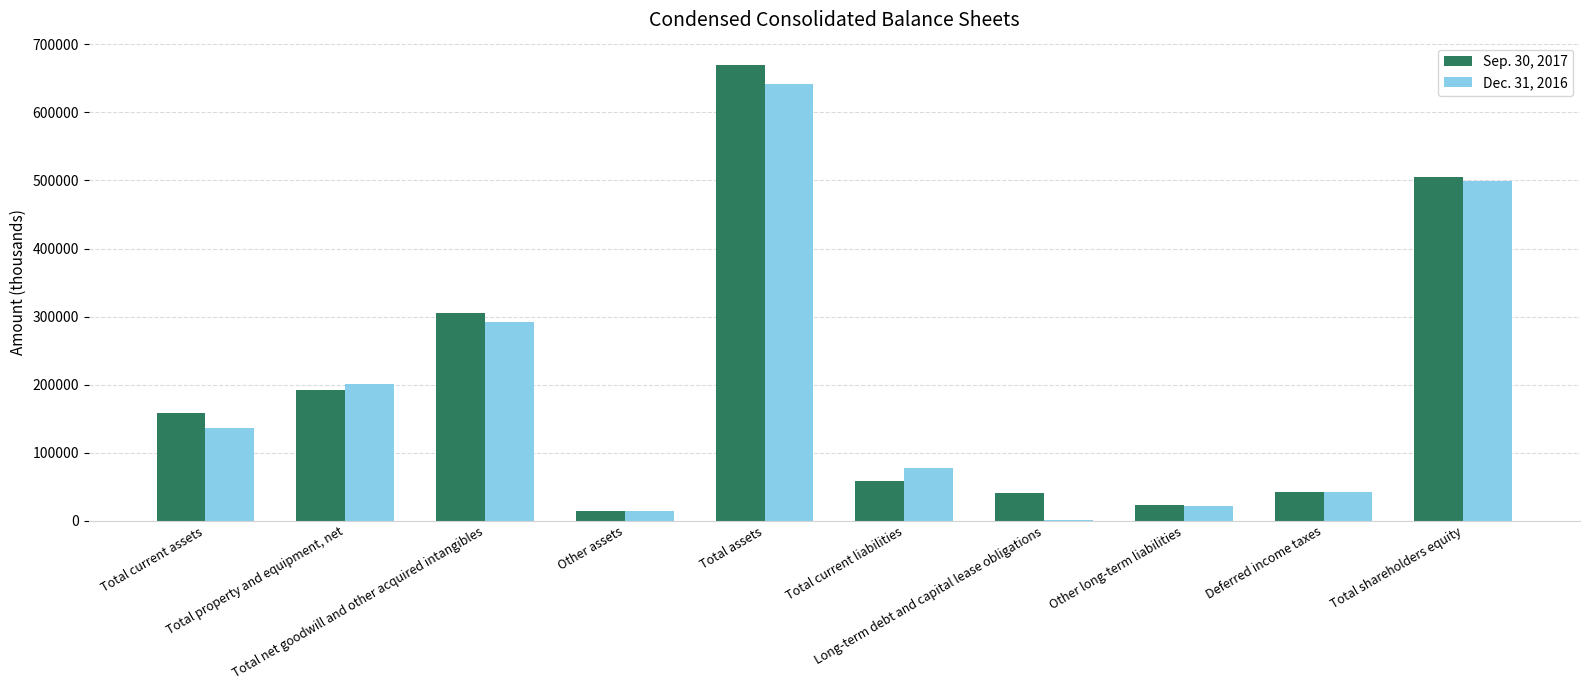

What is the sum of the Dec. 31, 2016 values at Other assets and Total net goodwill and other acquired intangibles?

304816